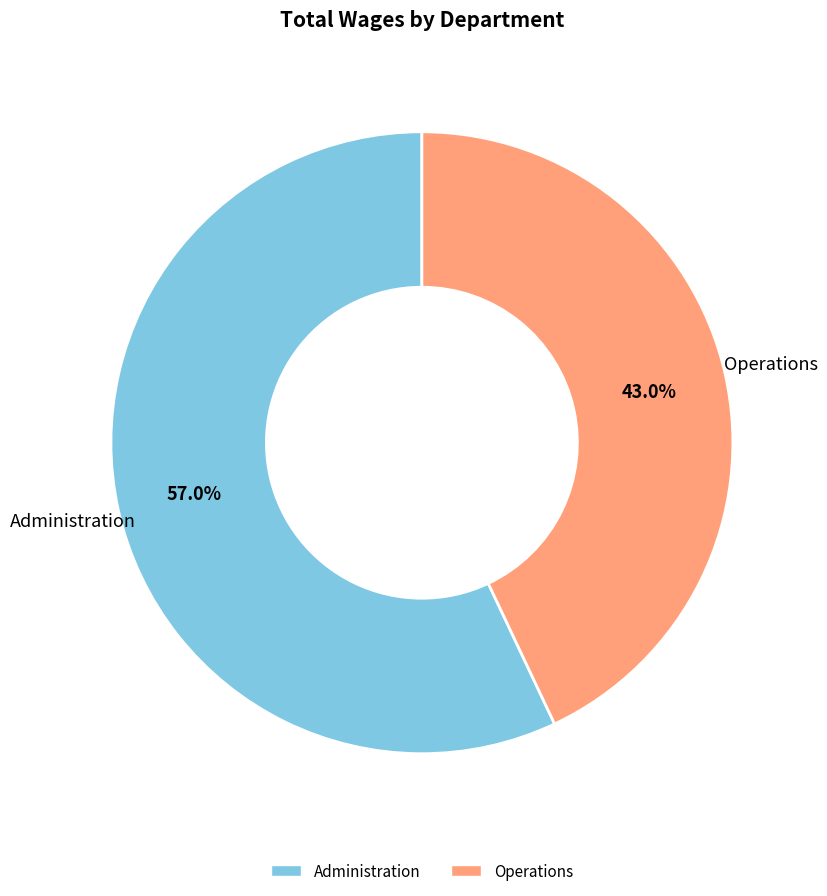

Does any single category account for the majority?

Yes